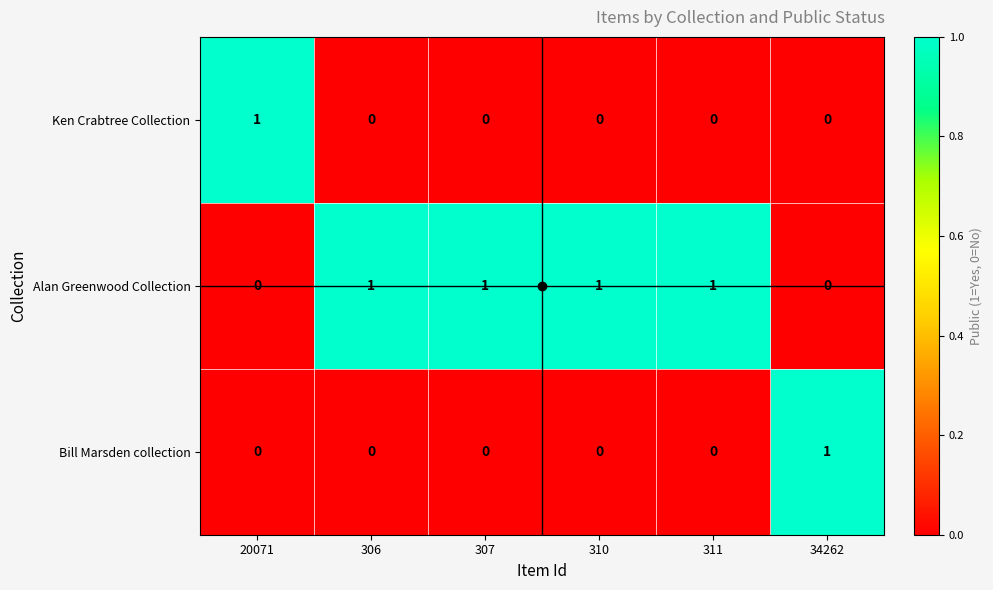

Which series has the largest total across all categories?

Alan Greenwood Collection